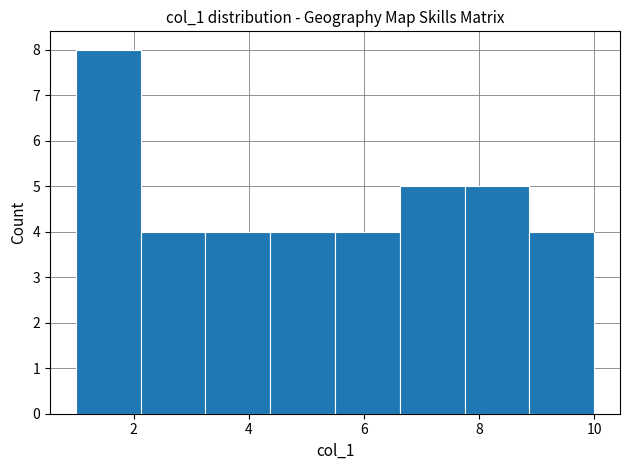

Over which range of the x-axis is the bar tallest?

1.0 to 2.2